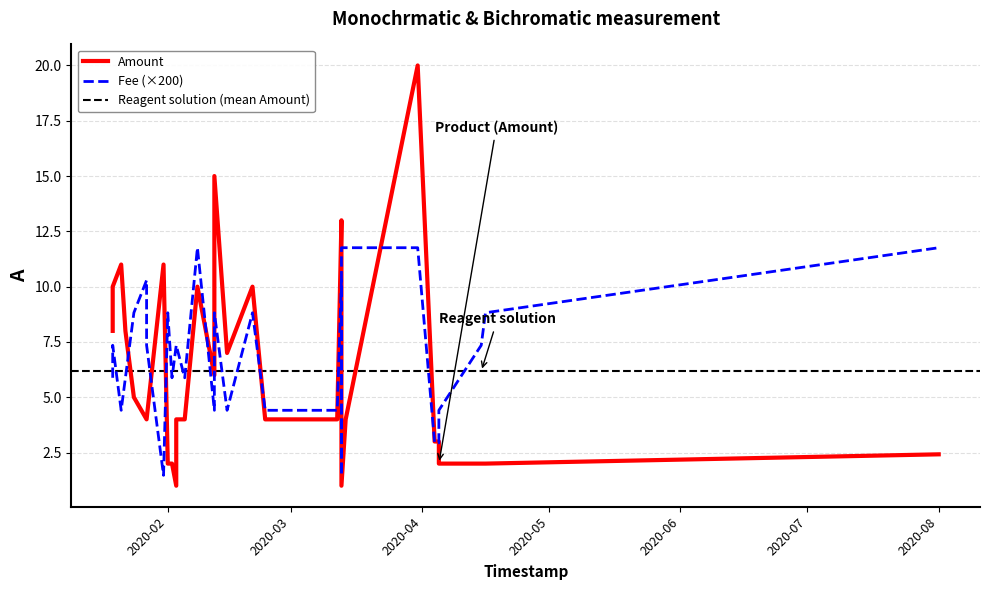

What is the average value of the Amount series?

6.2